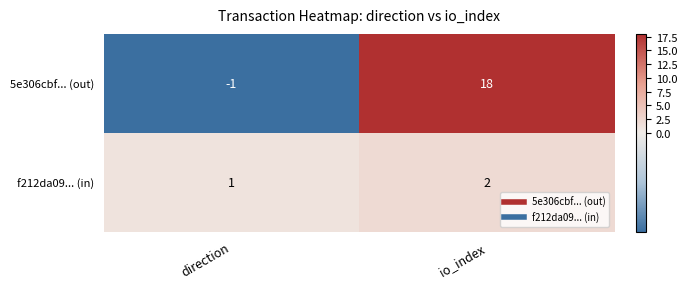

Reading left to right, transcribe all the data shown in this chart.

5e306cbf... (out): direction=-1	io_index=18
f212da09... (in): direction=1	io_index=2